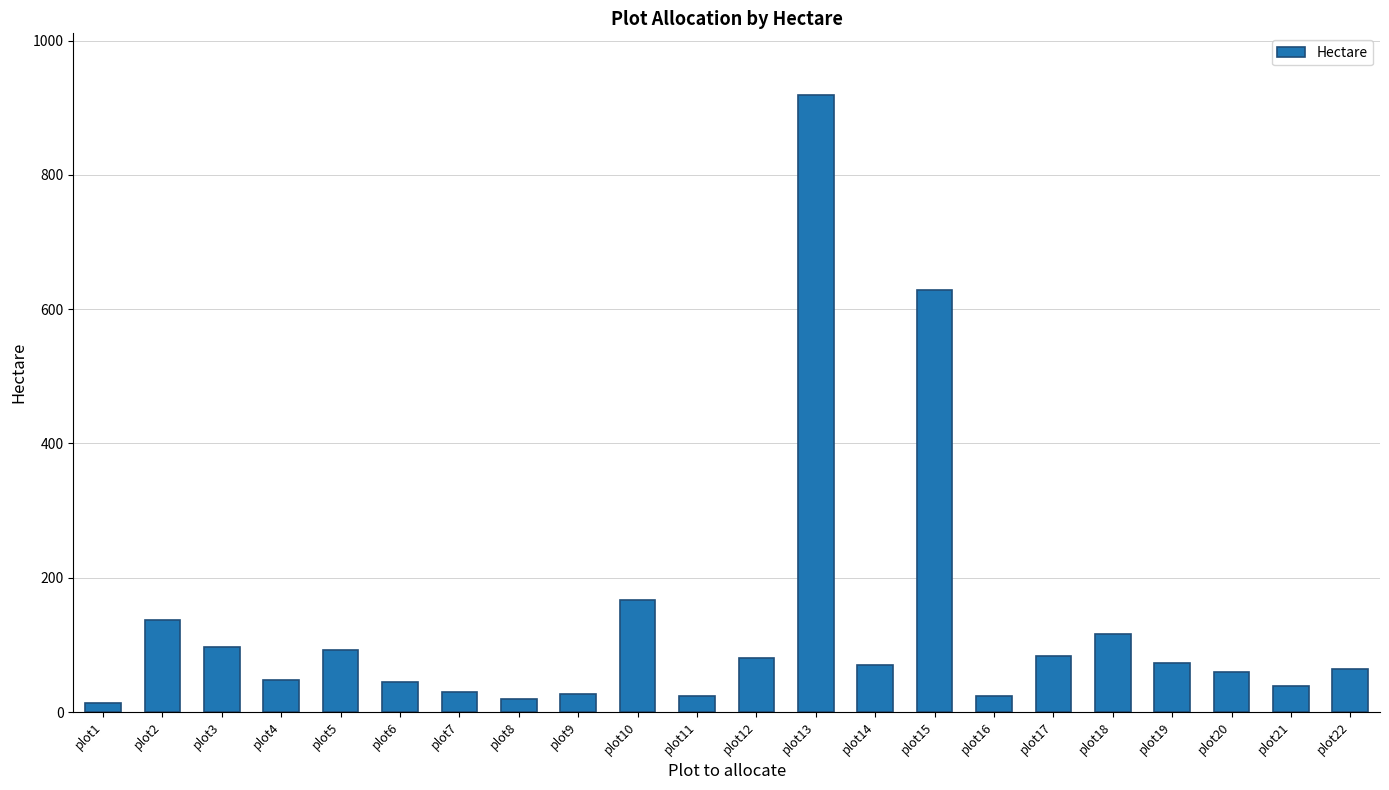

What is the minimum value shown in the chart?

14